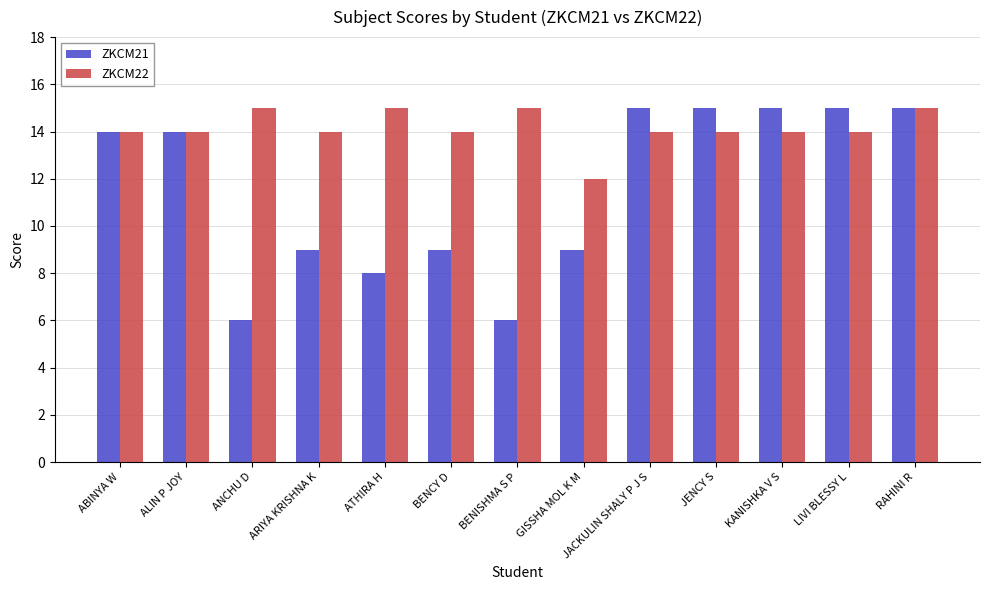

What is the minimum value for ZKCM21?

6